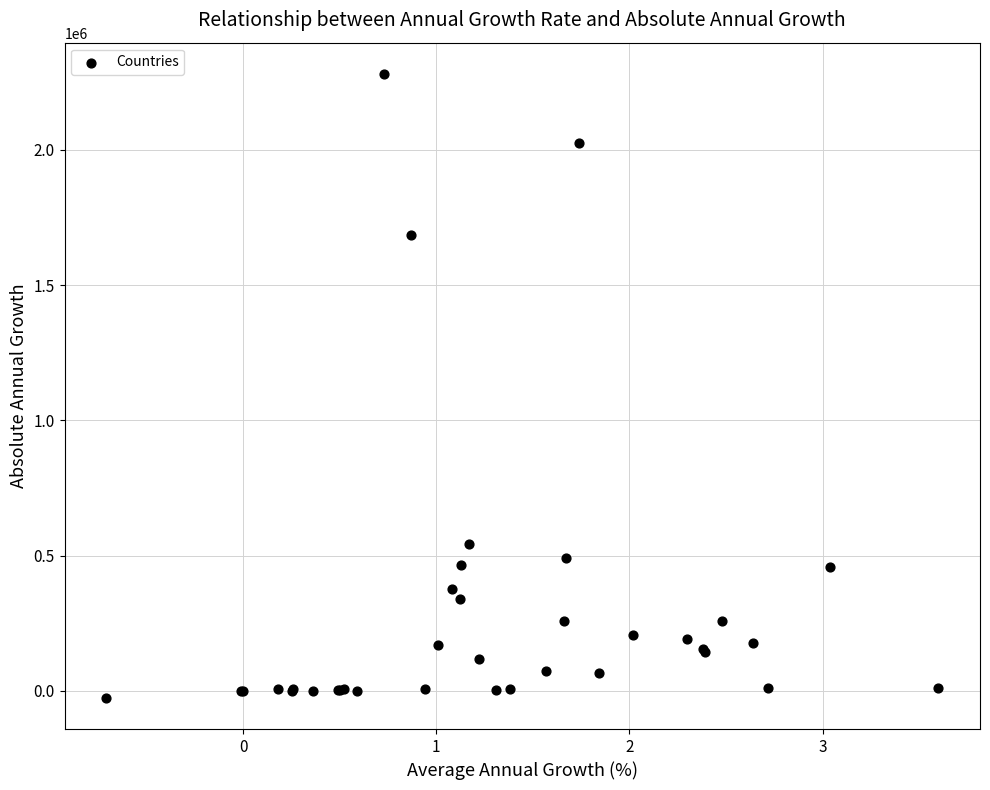

What Y value in the scatter plot is closest to 1127500?

1685000